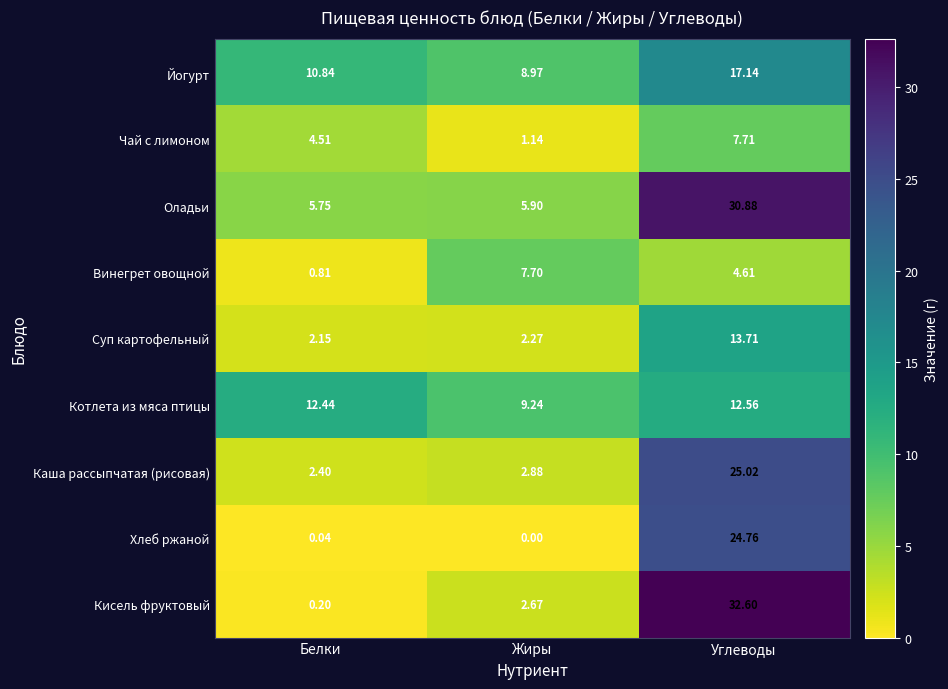

Which series has the widest spread of values?

Кисель фруктовый